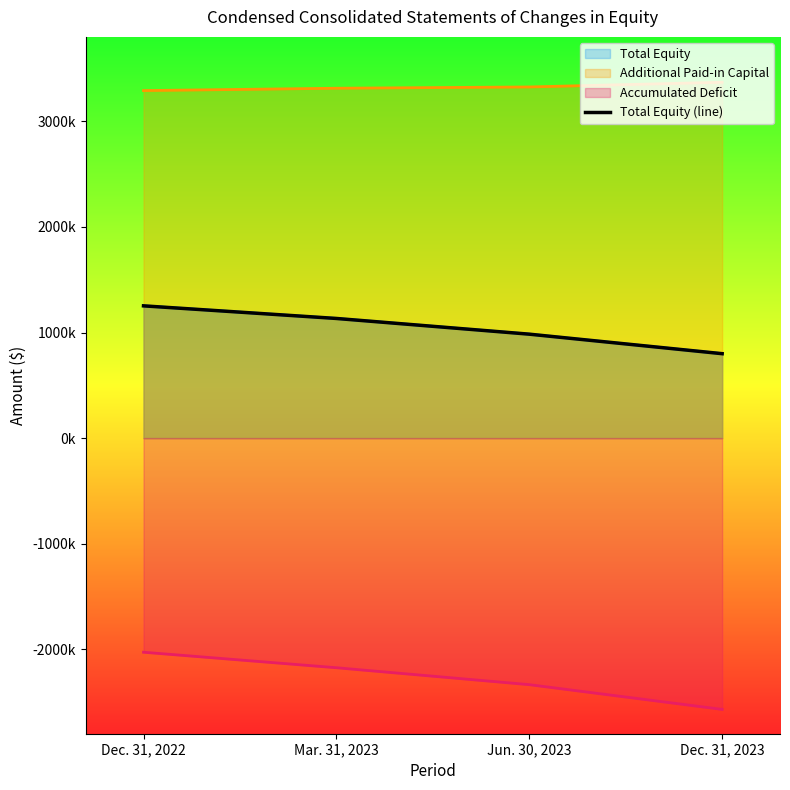

Reading left to right, list all the values displayed in this chart.

Dec. 31, 2022=1252599	Mar. 31, 2023=1133129	Jun. 30, 2023=984376	Dec. 31, 2023=799530